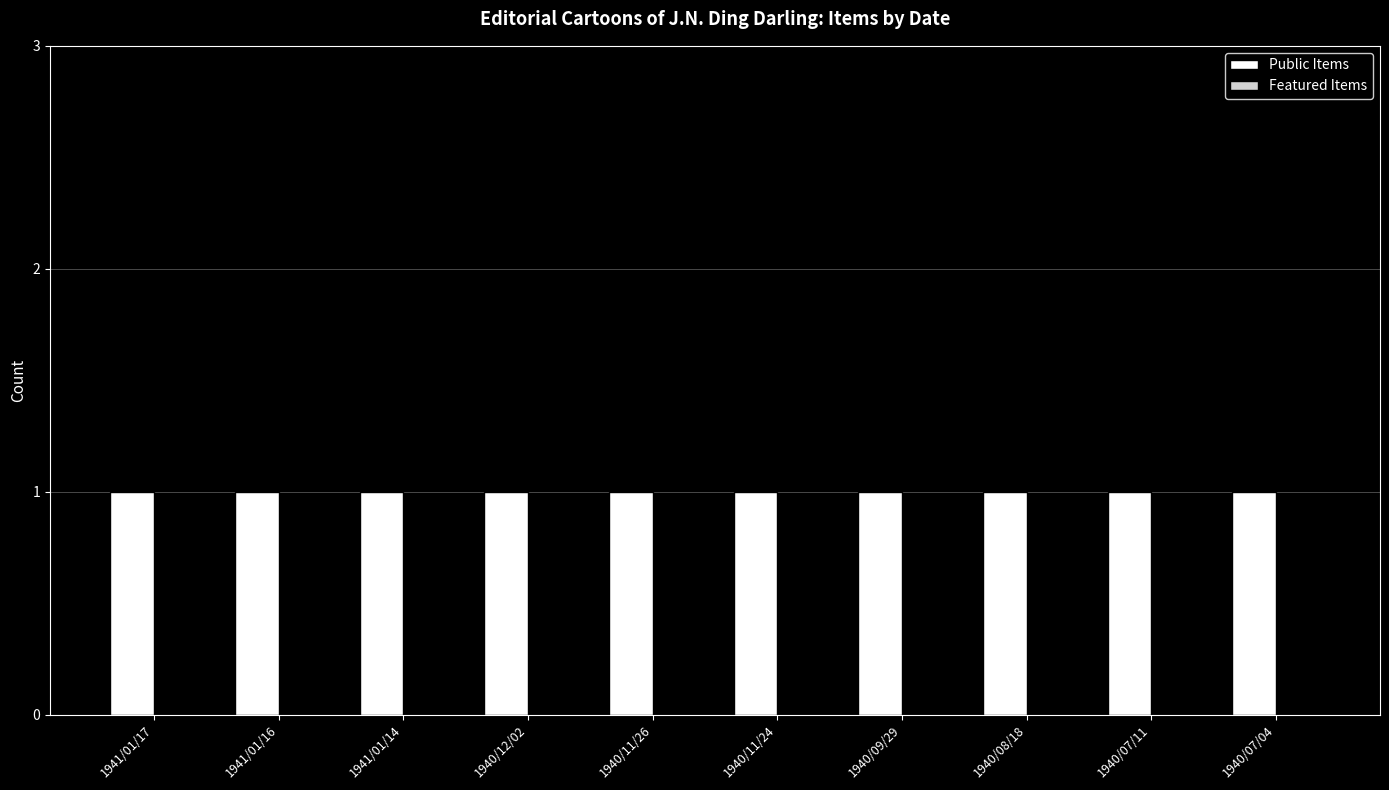

Reading left to right, transcribe all the data shown in this chart.

Public Items: 1	1	1	1	1	1	1	1	1	1
Featured Items: 0	0	0	0	0	0	0	0	0	0